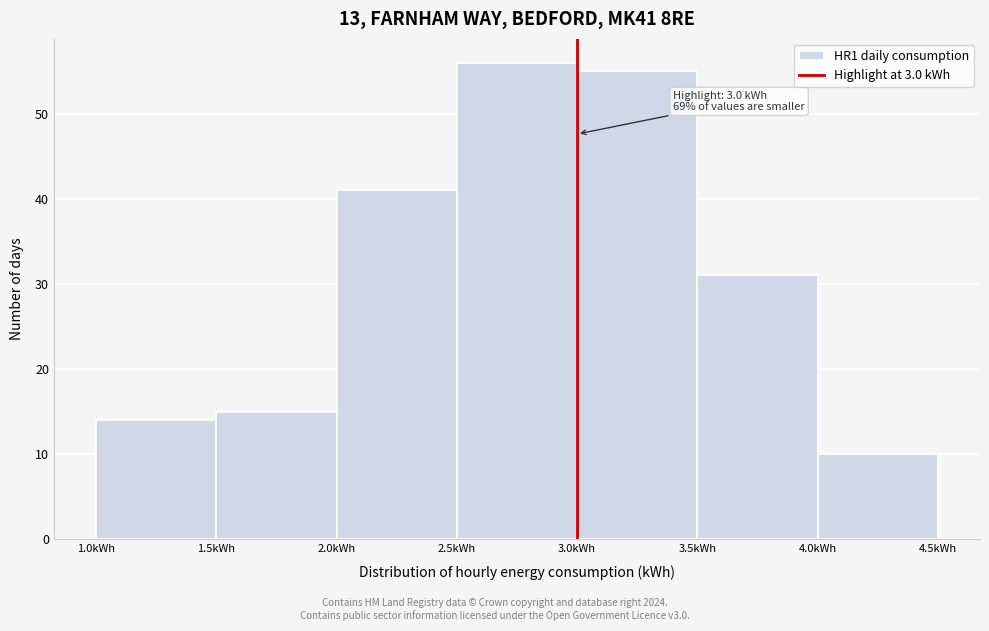

Over which range of the x-axis is the bar tallest?

2.5 to 3.0